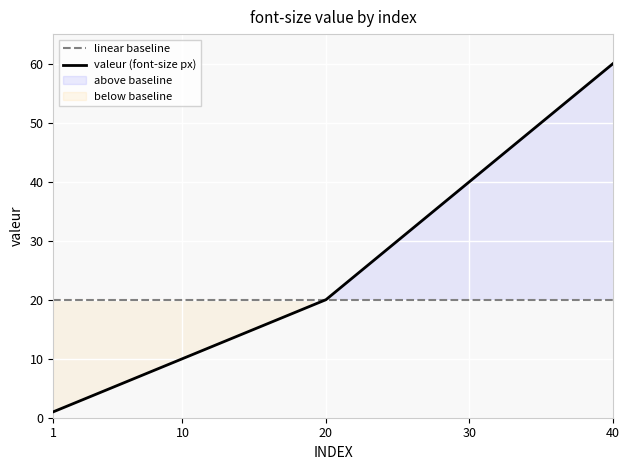

At which category does the chart reach its peak across all series?

40